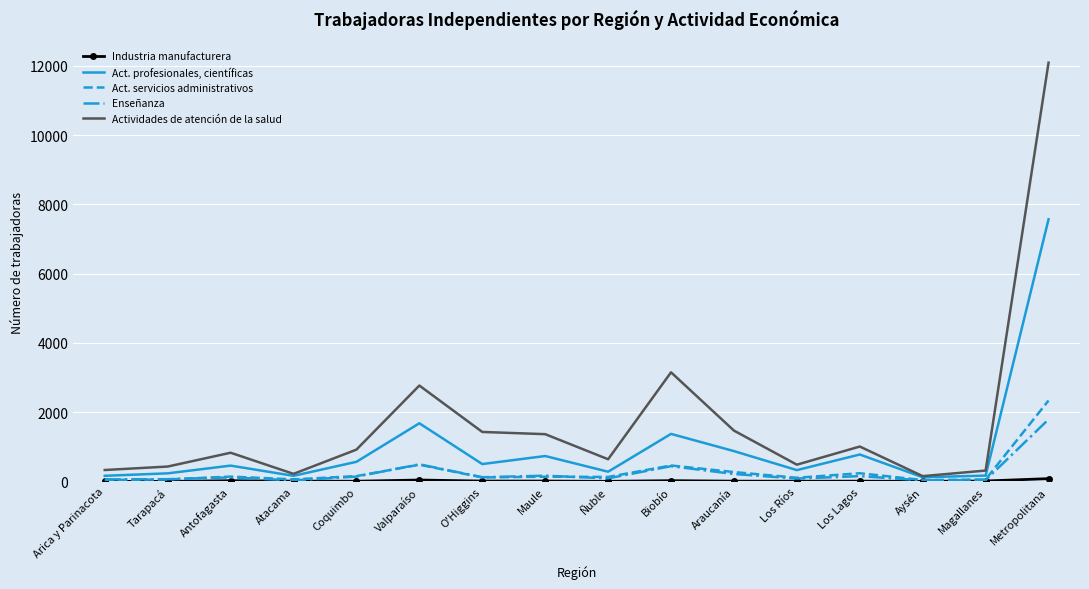

At which category is the sum across all series the highest?

Metropolitana